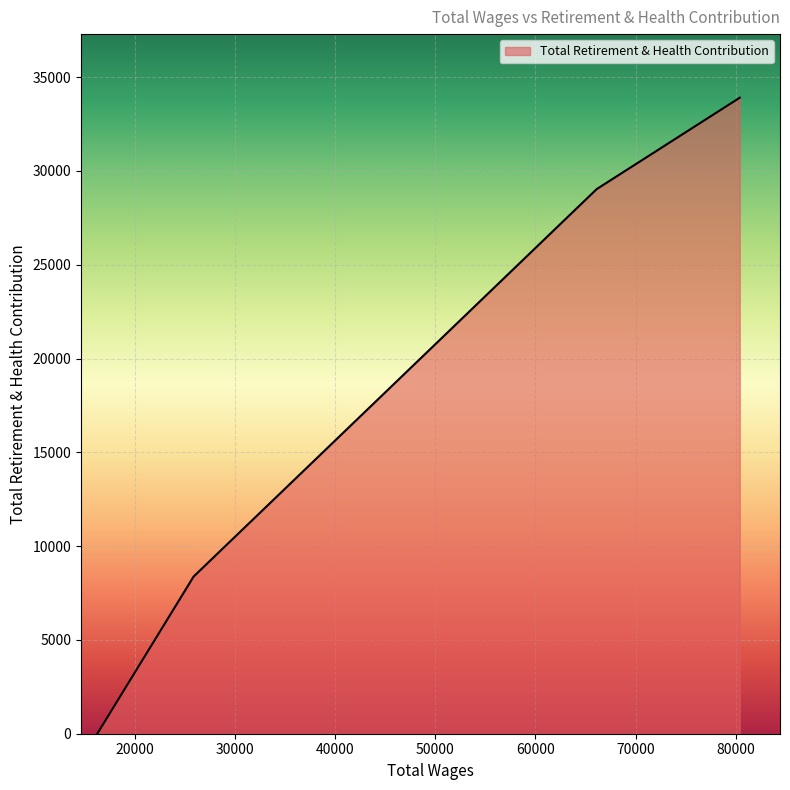

True or false: the data has more than 1 interior local peaks.

False